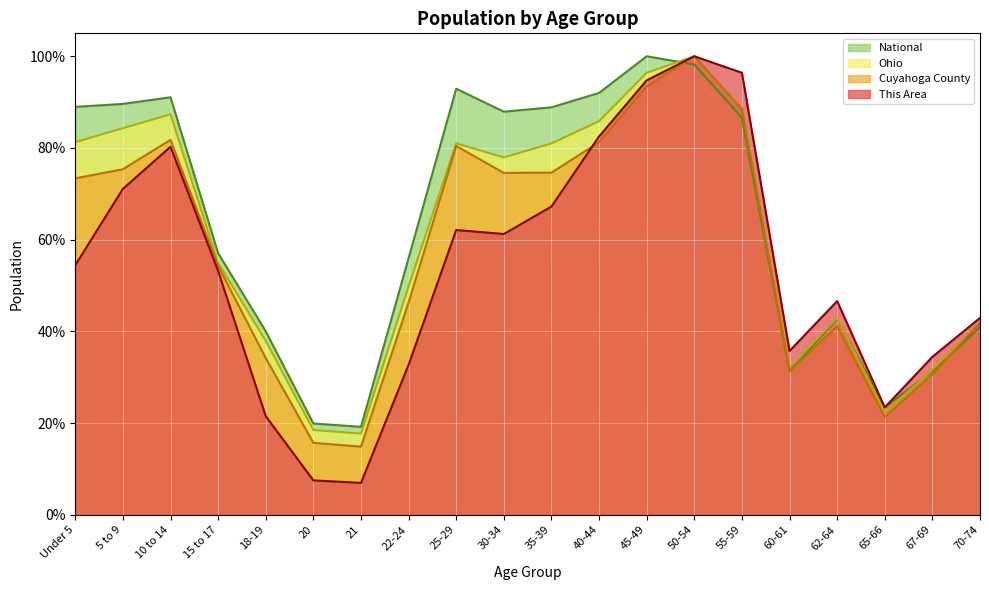

The value of This Area at 50-54 is 1.0. True or false?

True